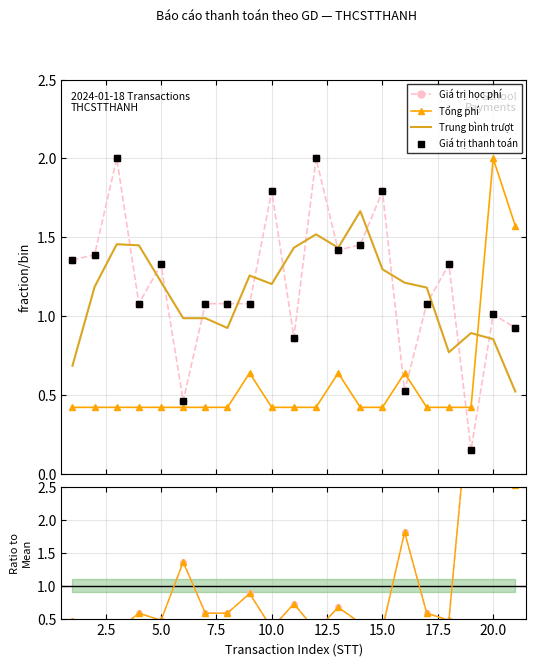

After their last crossing, which series has the higher values: Tổng phí or Trung bình trượt?

Tổng phí